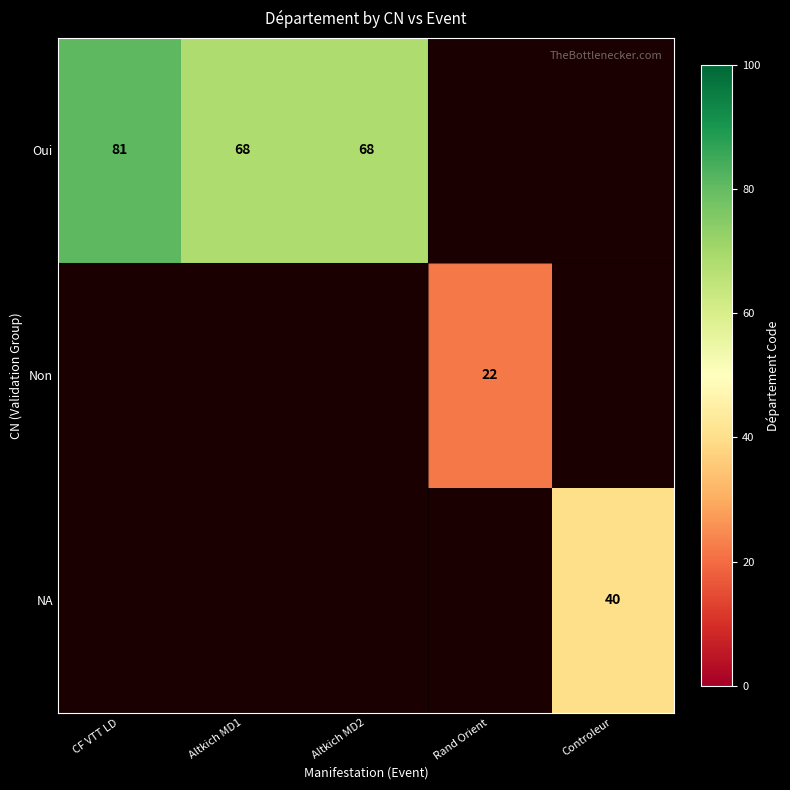

True or false: Oui has a value of 68 at Altkich MD1.

True